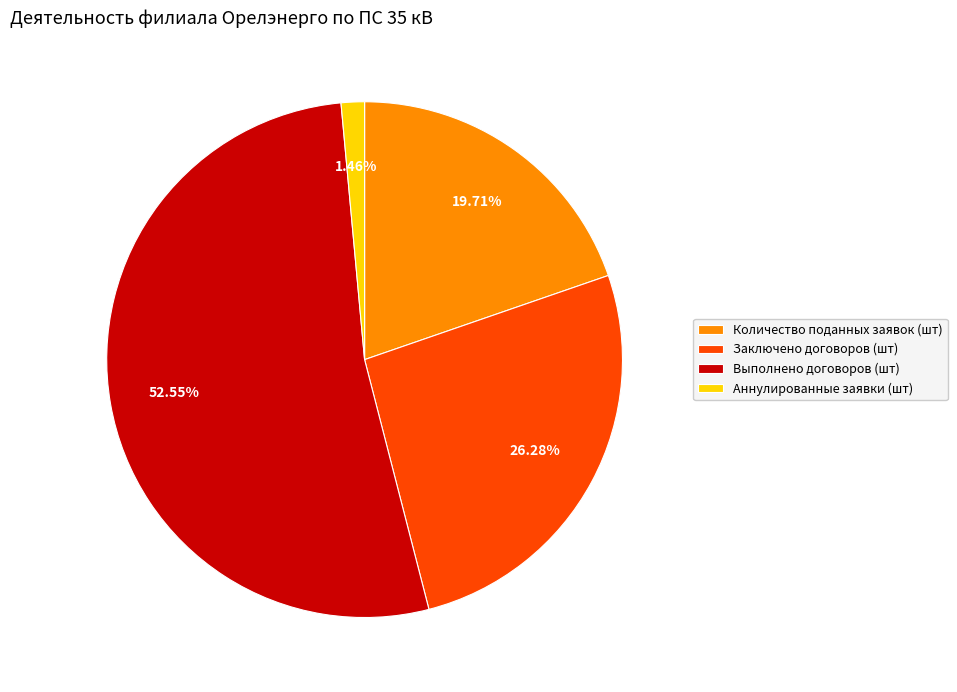

To the nearest percent, what is the combined percentage of Аннулированные заявки (шт) and Количество поданных заявок (шт)?

21%